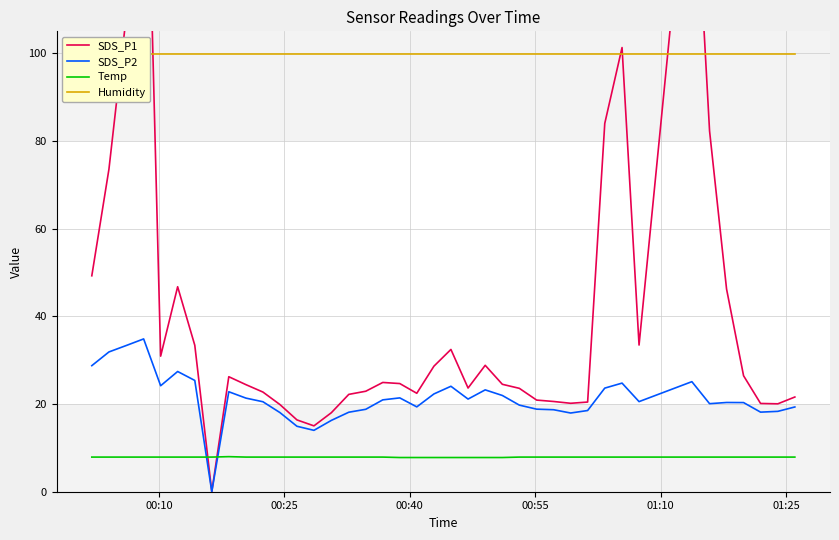

True or false: Temp and SDS_P2 intersect in this chart.

True